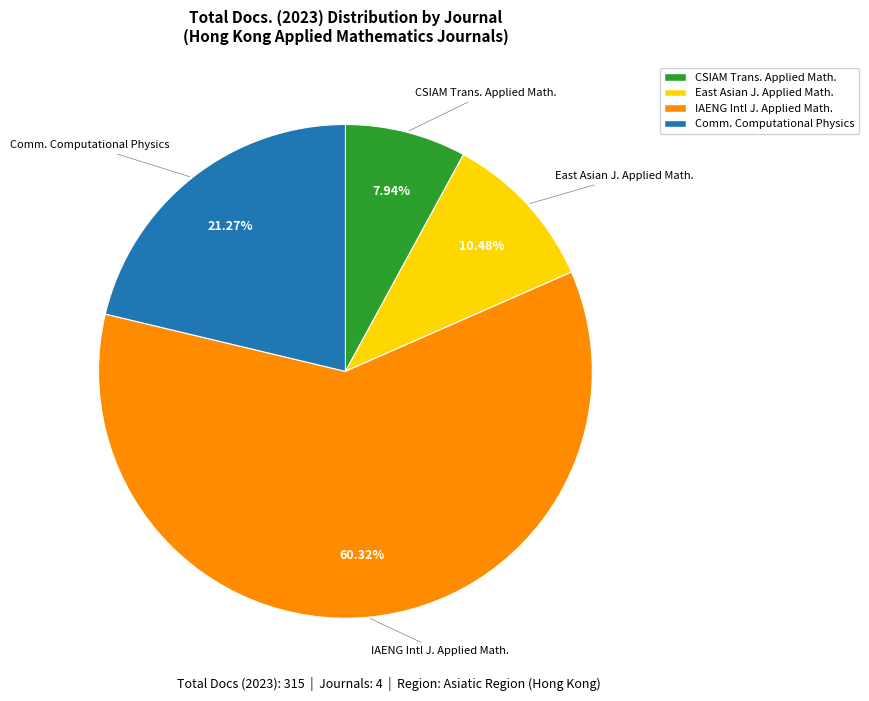

Combined, do Comm. Computational Physics and IAENG Intl J. Applied Math. account for over 50%?

Yes